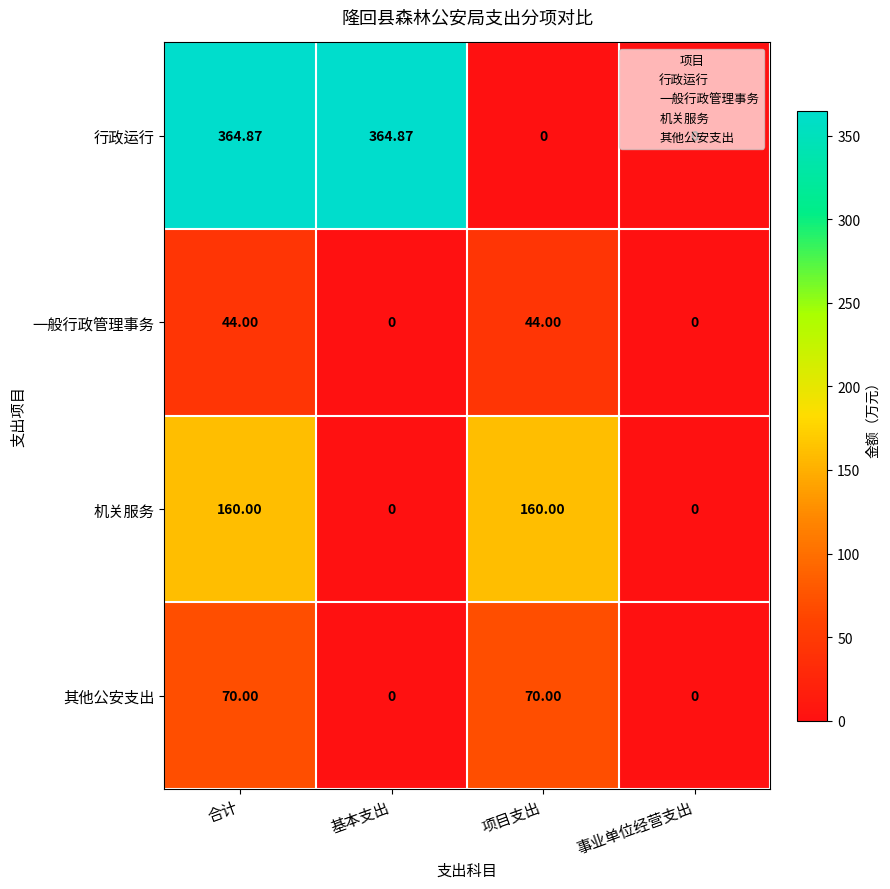

Which series changed the most between 合计 and 事业单位经营支出?

行政运行